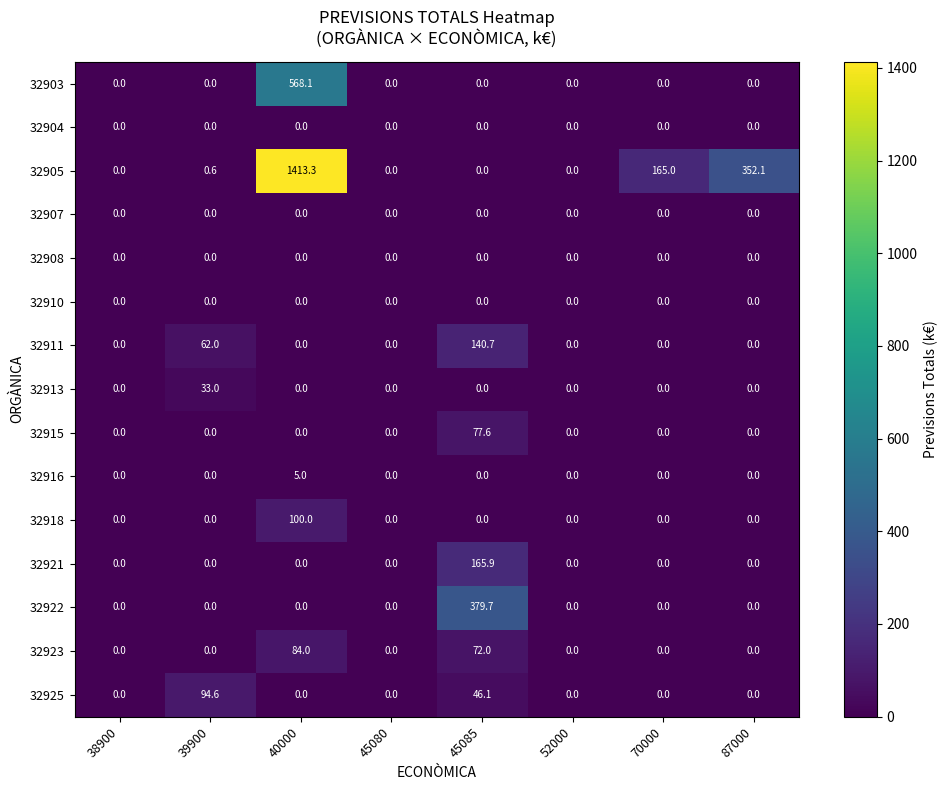

What is the maximum value for 32905?

1413.3